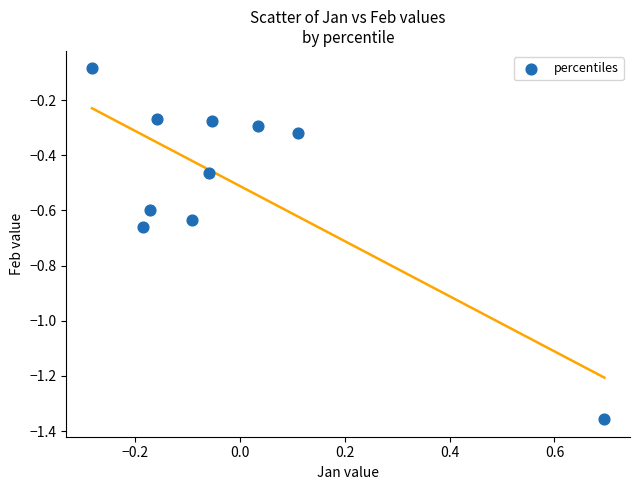

What is the range of Y values (max minus min)?

1.3